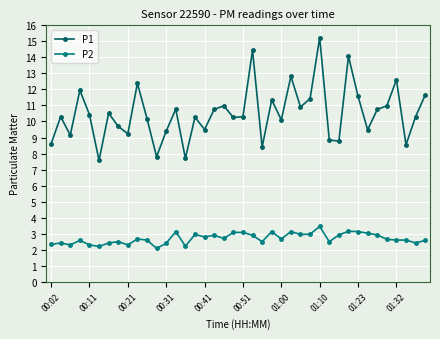

True or false: P2 and P1 cross at least once.

False